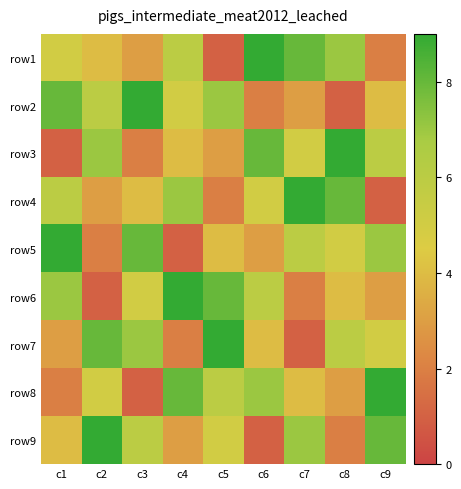

Between c8 and c7, which is larger?

c7